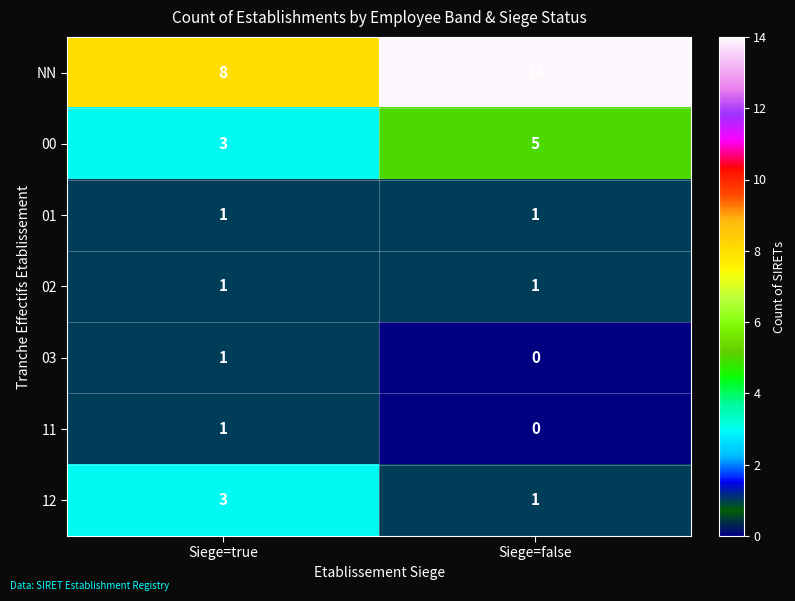

At which category is the sum across all series the highest?

Siege=false